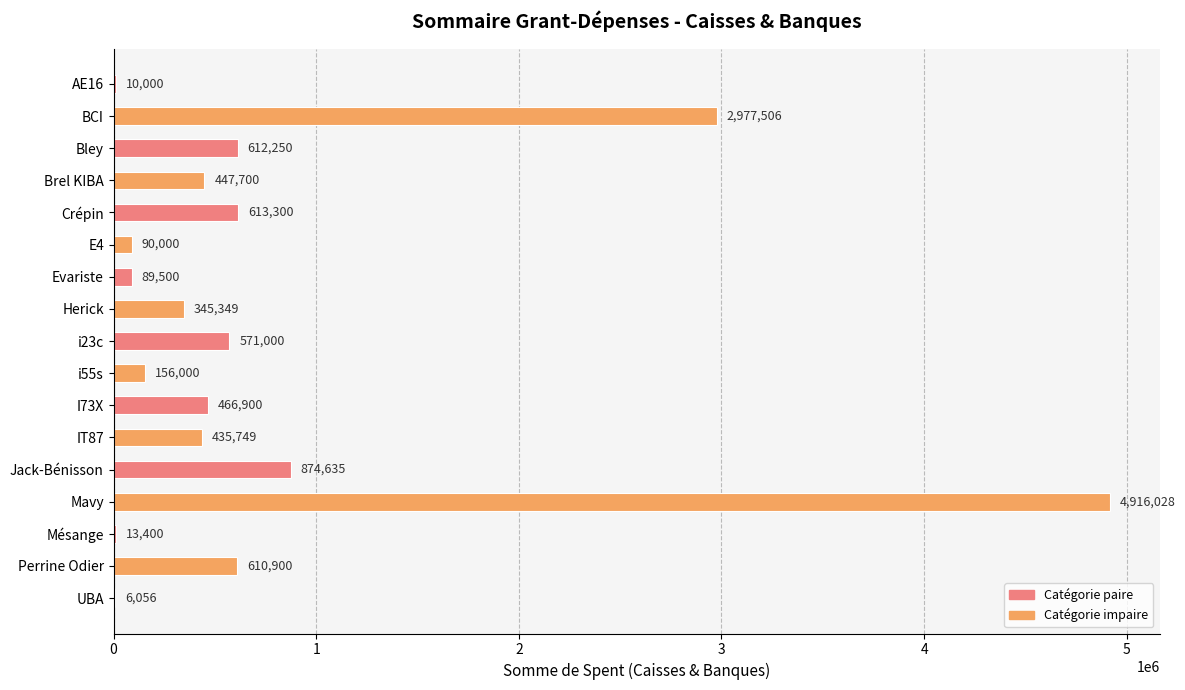

Is it true that the value at Crépin is 834977.3?

False